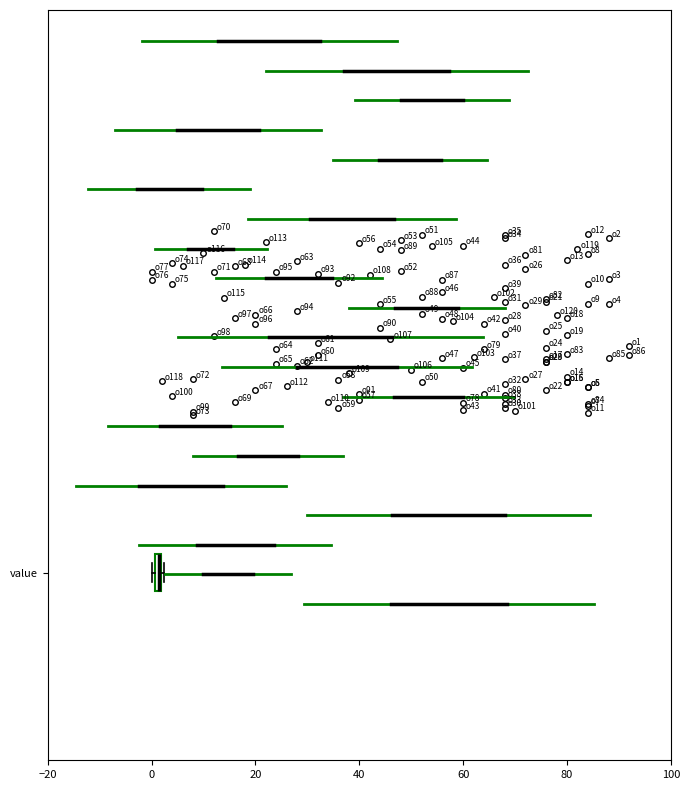

Where is the left edge of the box for value on the x-axis? The values are not printed on the chart, so give them approximately, as read against the axis.

0